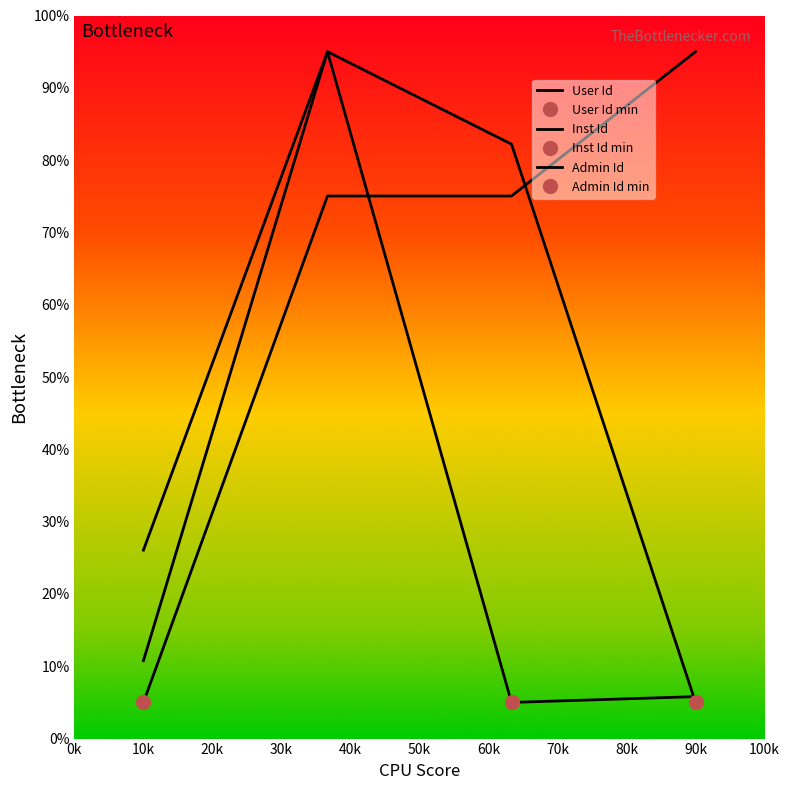

What is the difference between the maximum and minimum values in the Admin Id series?

90.0